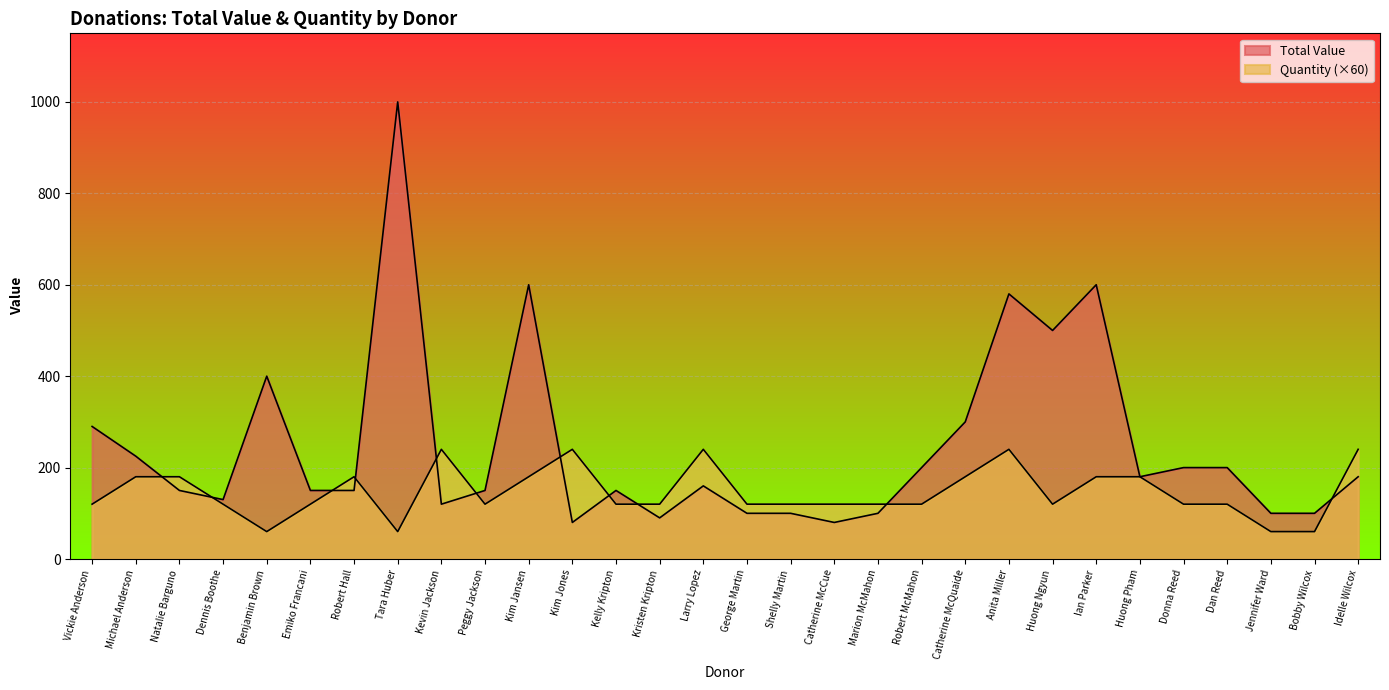

Where is the first local minimum for Quantity?

Benjamin Brown